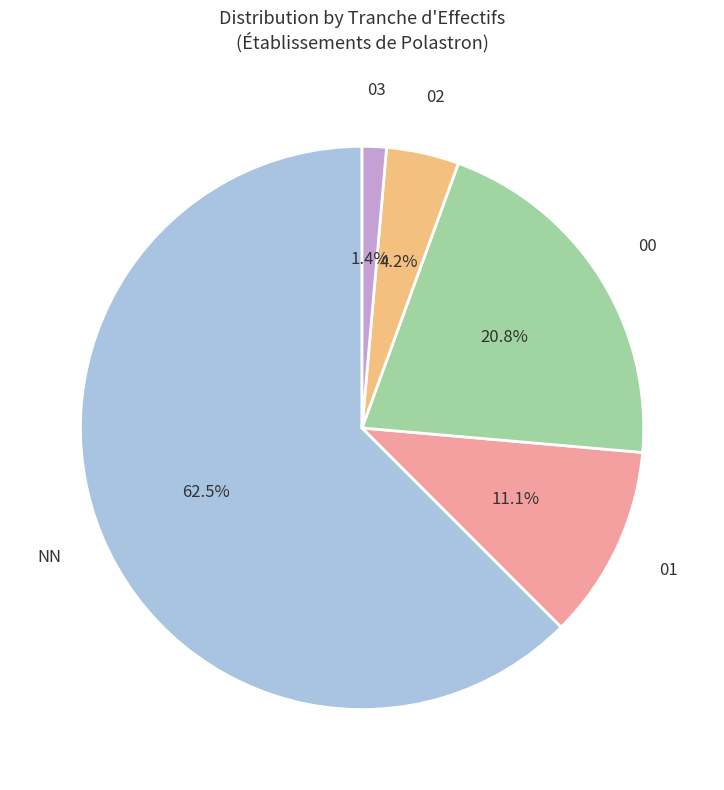

What is the smallest slice in the pie chart?

03